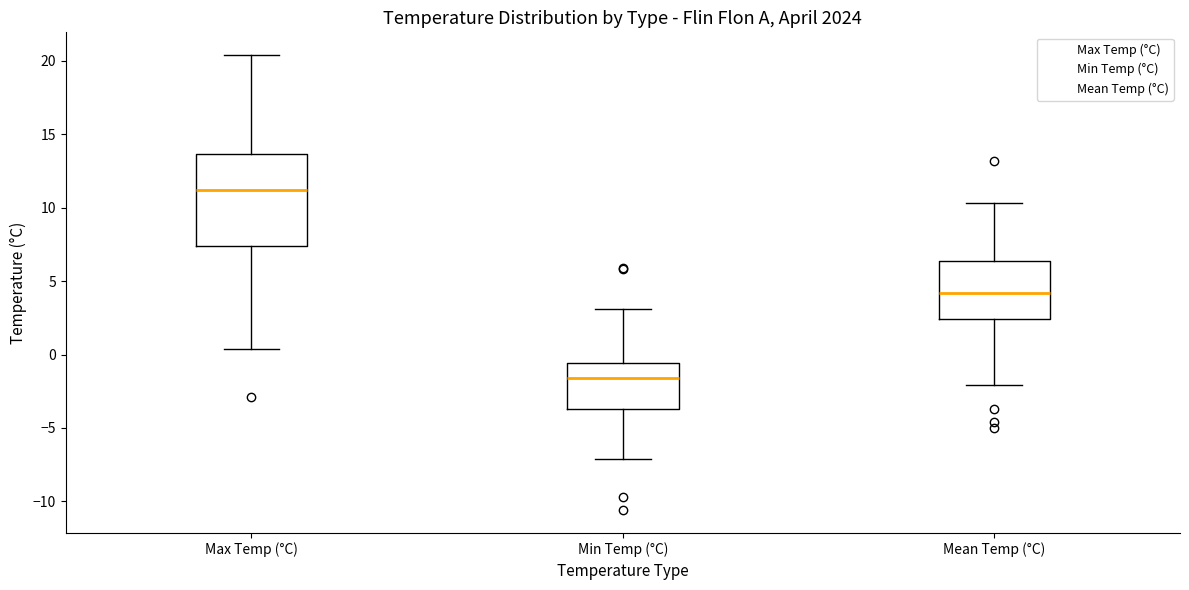

Comparing the boxes themselves (not the whiskers), which one is the tallest?

Max Temp (°C)